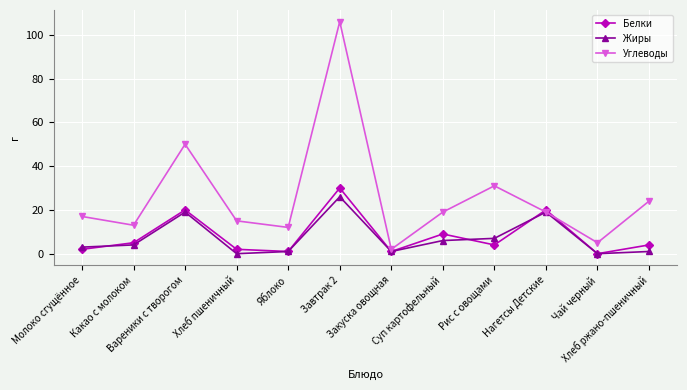

Reading right to left, extract all data points from this chart.

Белки: Хлеб ржано-пшеничный=4	Чай черный=0	Нагетсы Детские=20	Рис с овощами=4	Суп картофельный=9	Закуска овощная=1	Завтрак 2=30	Яблоко=1	Хлеб пшеничный=2	Вареники с творогом=20	Какао с молоком=5	Молоко сгущённое=2
Жиры: Хлеб ржано-пшеничный=1	Чай черный=0	Нагетсы Детские=19	Рис с овощами=7	Суп картофельный=6	Закуска овощная=1	Завтрак 2=26	Яблоко=1	Хлеб пшеничный=0	Вареники с творогом=19	Какао с молоком=4	Молоко сгущённое=3
Углеводы: Хлеб ржано-пшеничный=24	Чай черный=5	Нагетсы Детские=19	Рис с овощами=31	Суп картофельный=19	Закуска овощная=2	Завтрак 2=106	Яблоко=12	Хлеб пшеничный=15	Вареники с творогом=50	Какао с молоком=13	Молоко сгущённое=17